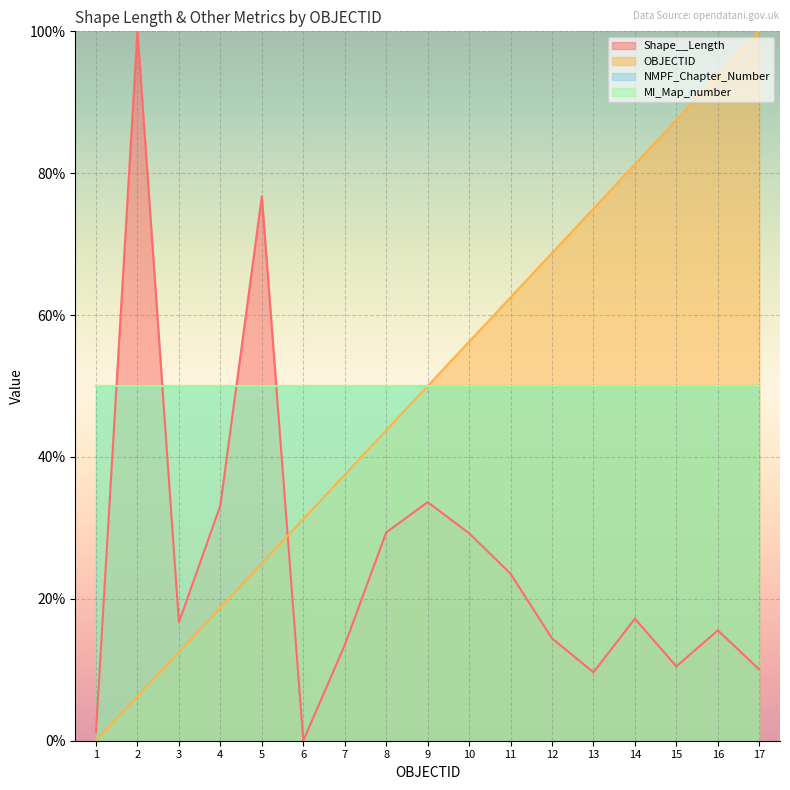

Is the value of Shape__Length at 16 greater than the value of OBJECTID at 9?

No